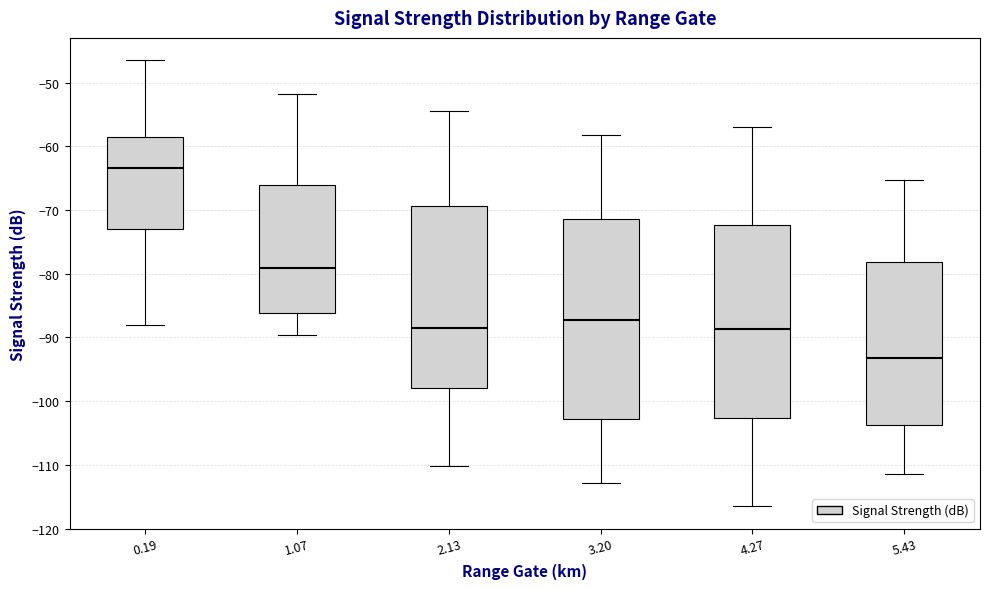

Where does the upper whisker of the box at x = 3.20 end on the y-axis? The values are not printed on the chart, so give them approximately, as read against the axis.

-58